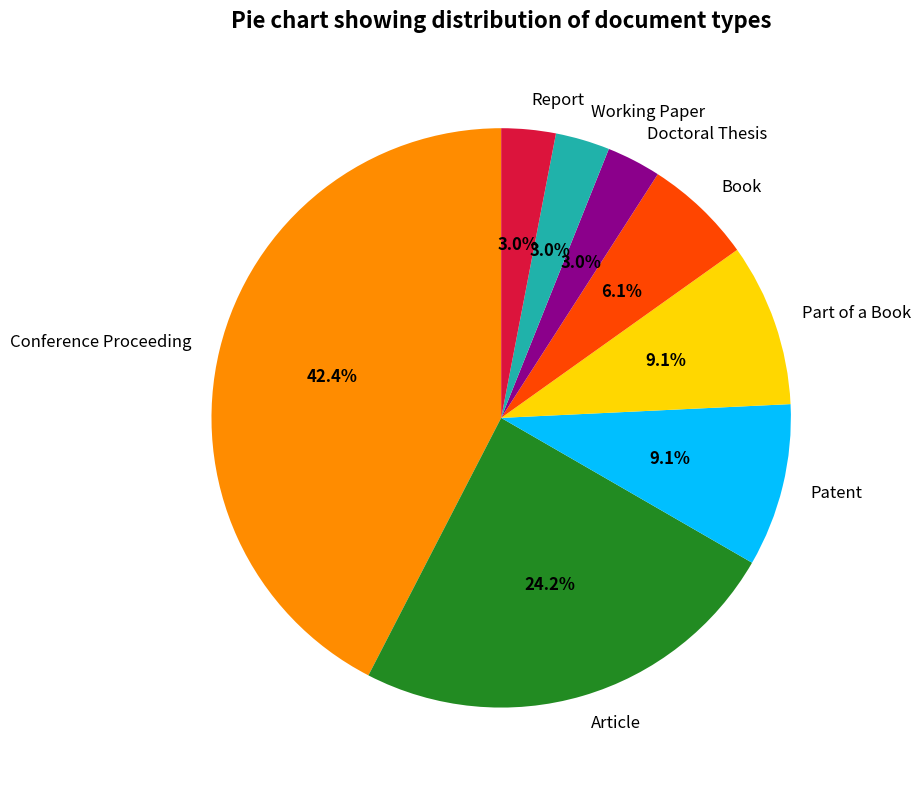

How many slices are in this pie chart?

8